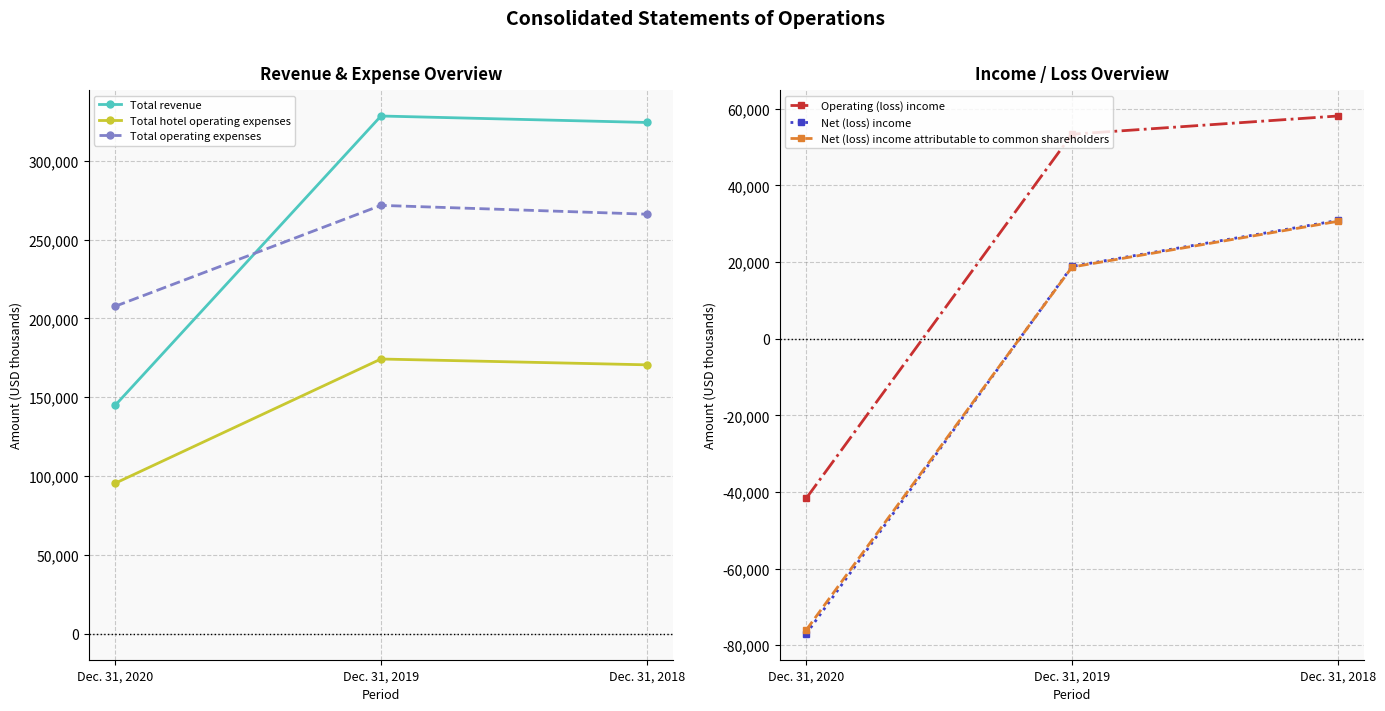

Which category has the lowest value across all series?

Dec. 31, 2020